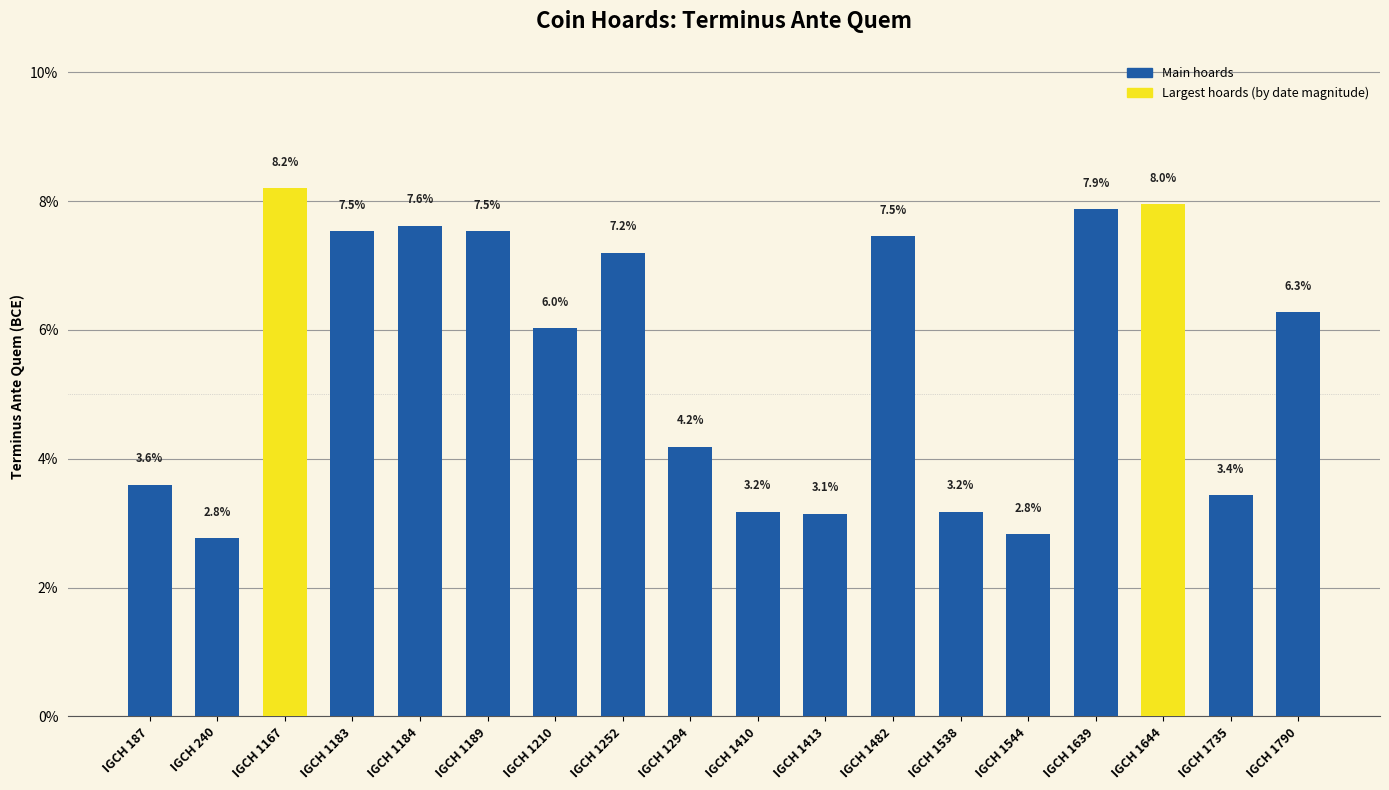

What is the sum of the values at IGCH 1790 and IGCH 1544?

9.1